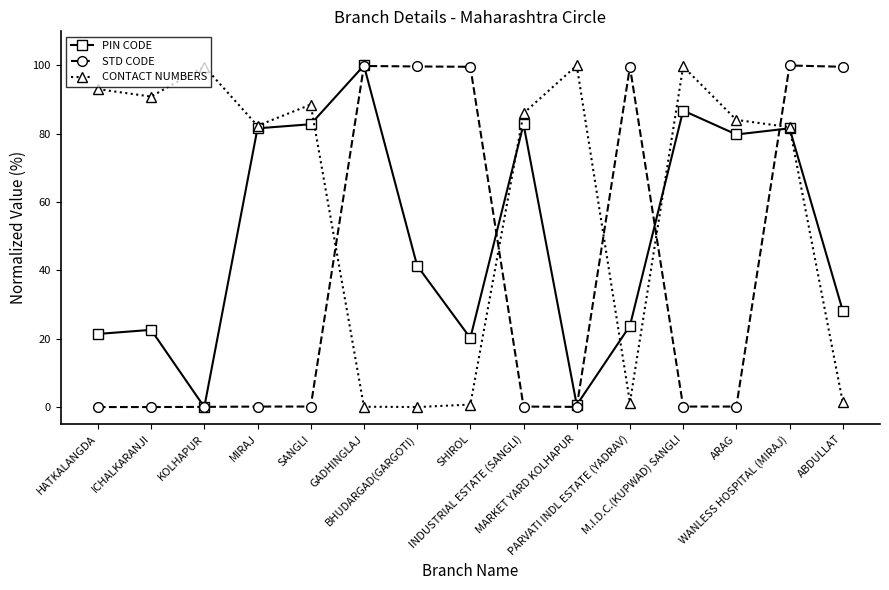

At which category is the sum across all series the highest?

WANLESS HOSPITAL (MIRAJ)